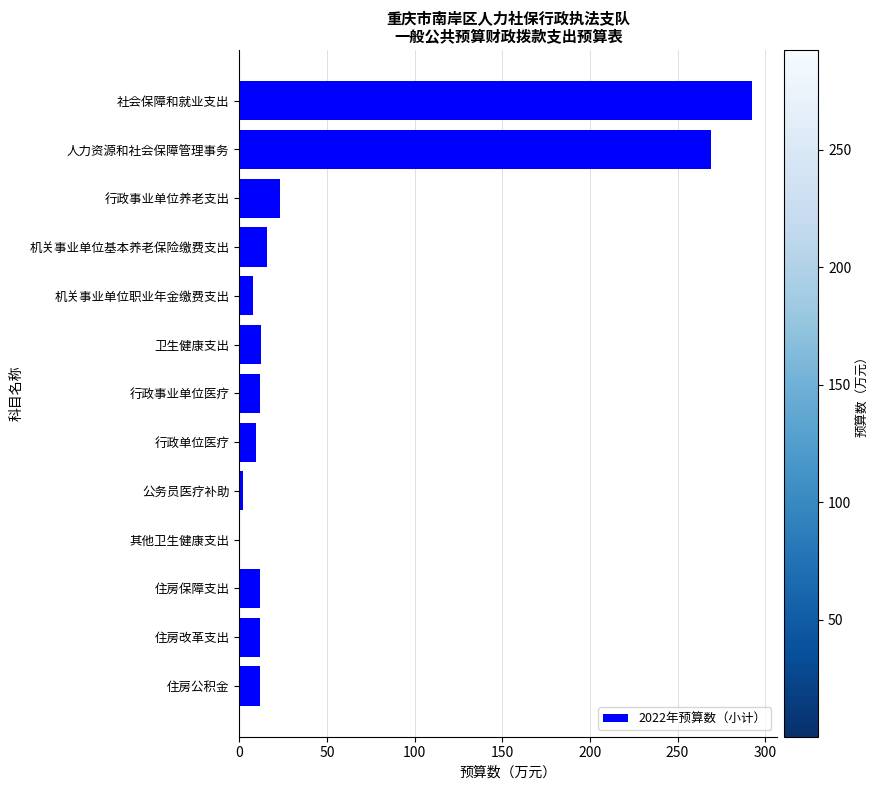

Approximately how many times larger is the value at 住房改革支出 compared to 行政事业单位医疗?

1.0